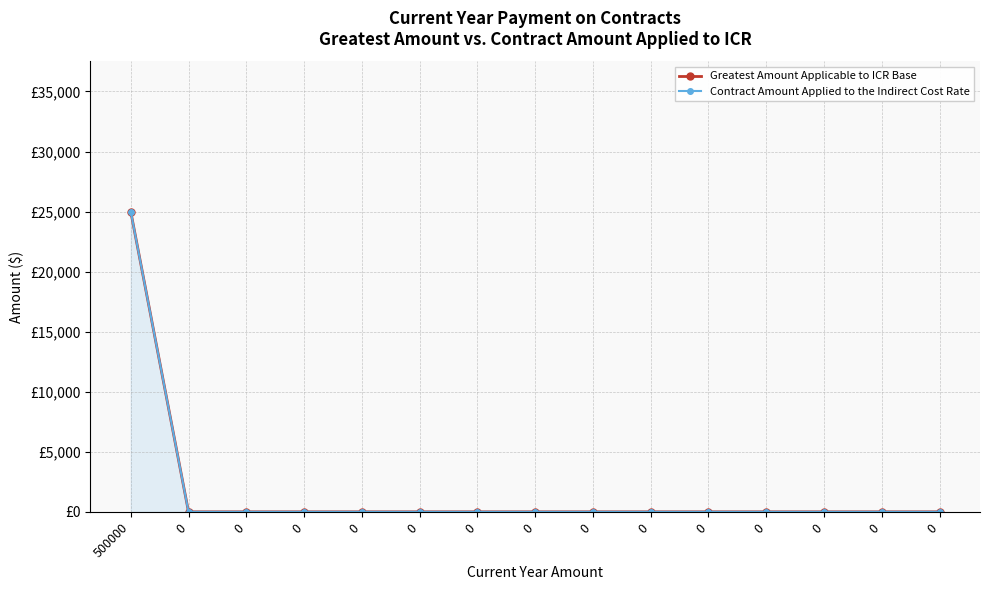

Is it true that Contract Amount Applied to the Indirect Cost Rate equals 8717 at 500000?

False